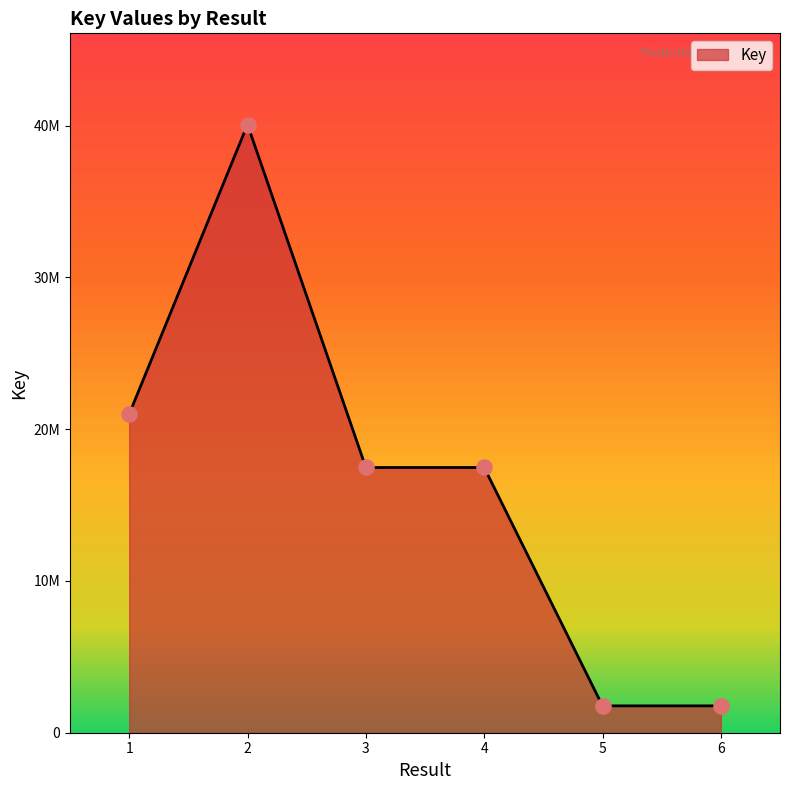

Is this an area chart (filled region under the line)?

Yes